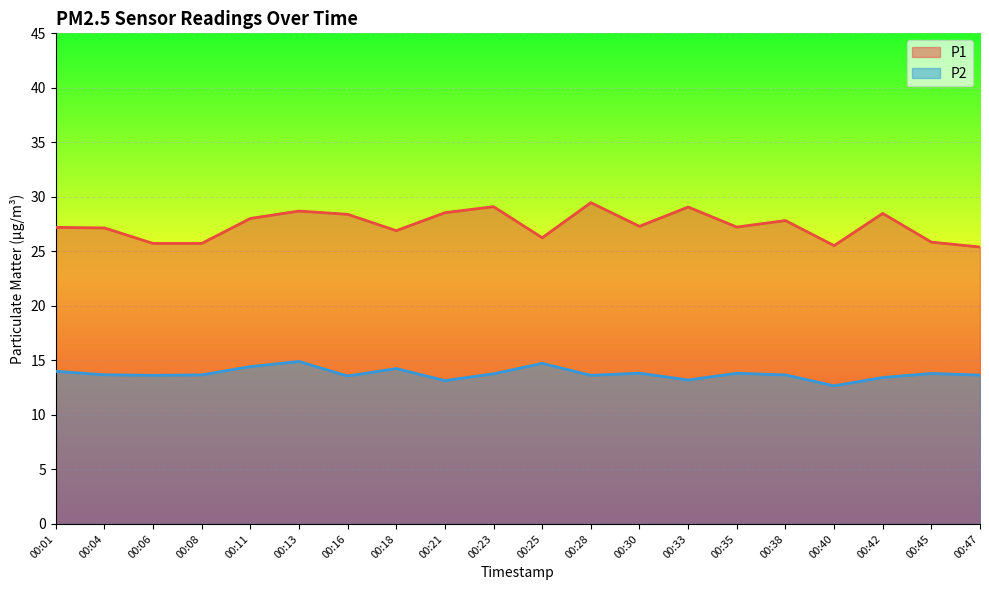

True or false: P2 has more than 2 points higher than both neighbors.

True